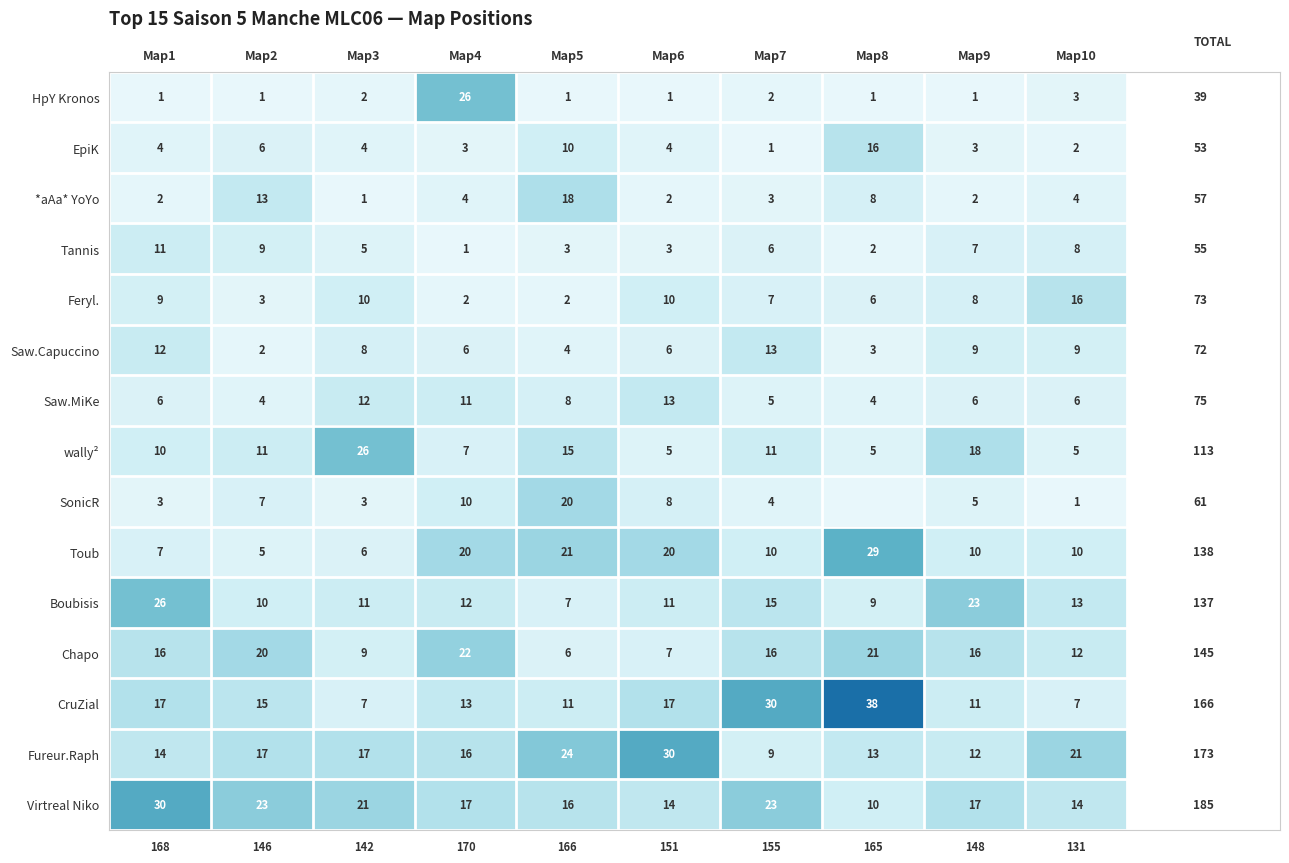

Count the Virtreal Niko values in the range 14 to 23.

8